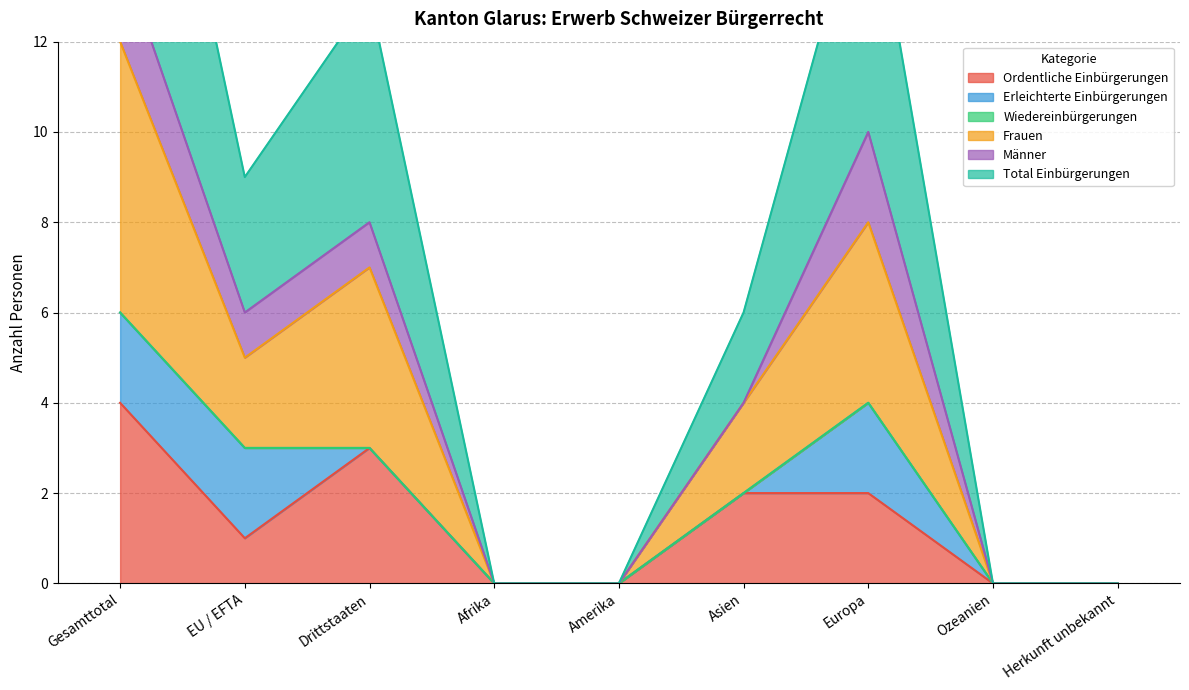

The Ordentliche Einbürgerungen series shows 0 at EU / EFTA. True or false?

False